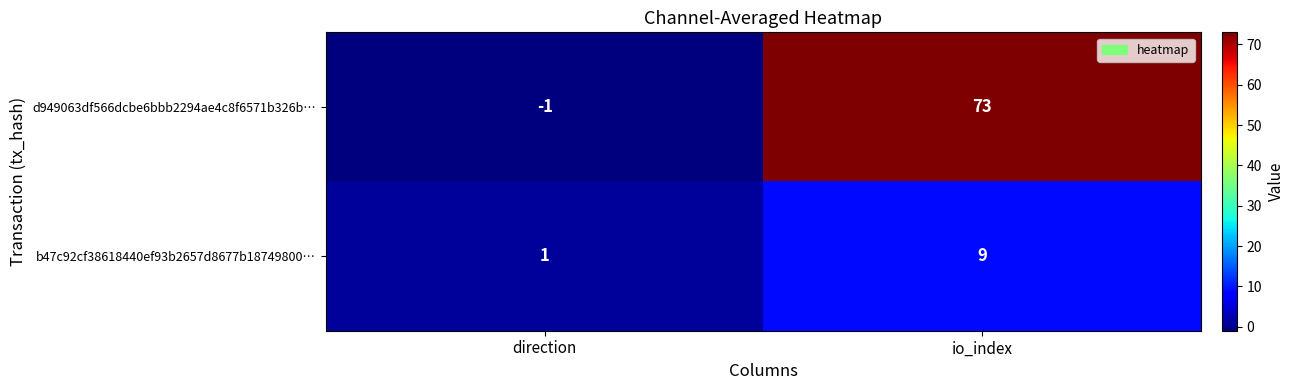

List the labels in order of d949063df566dcbe6bbb2294ae4c8f6571b326b… value, largest first.

io_index, direction